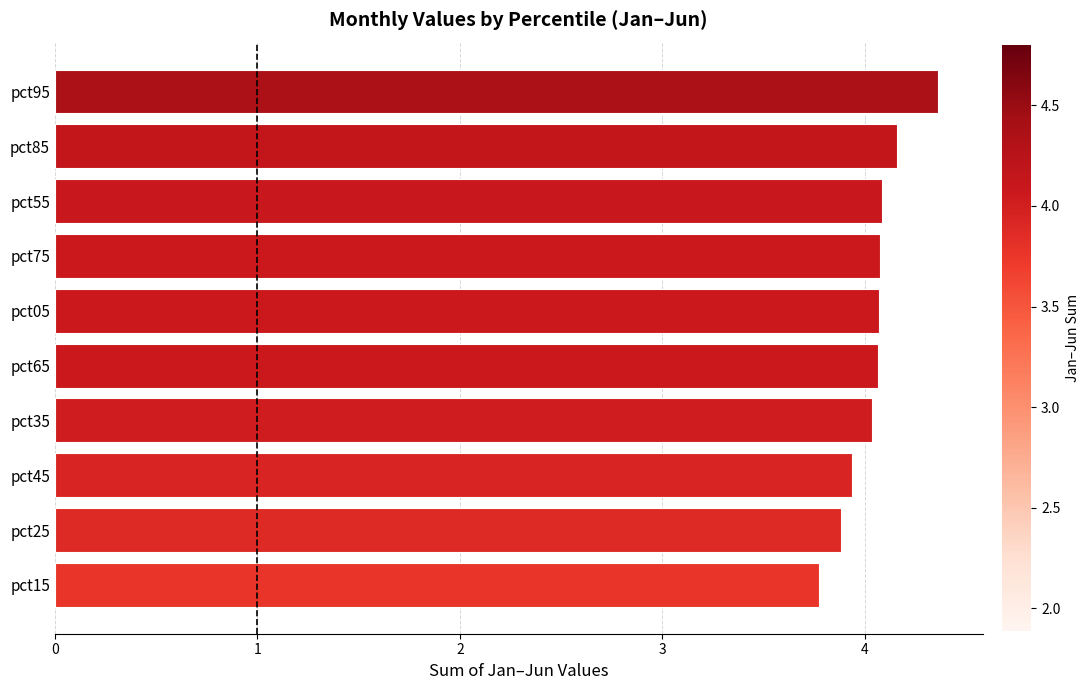

Are the bars grouped side by side (vs. stacked)?

No